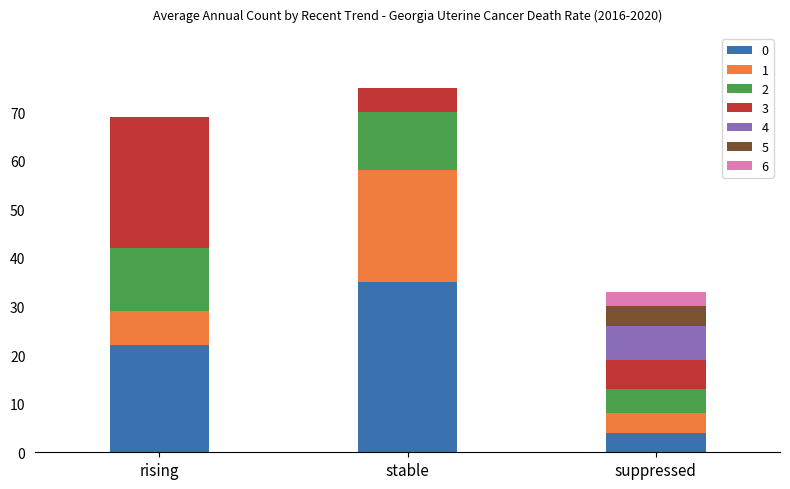

What is the total value across all series at rising?

69